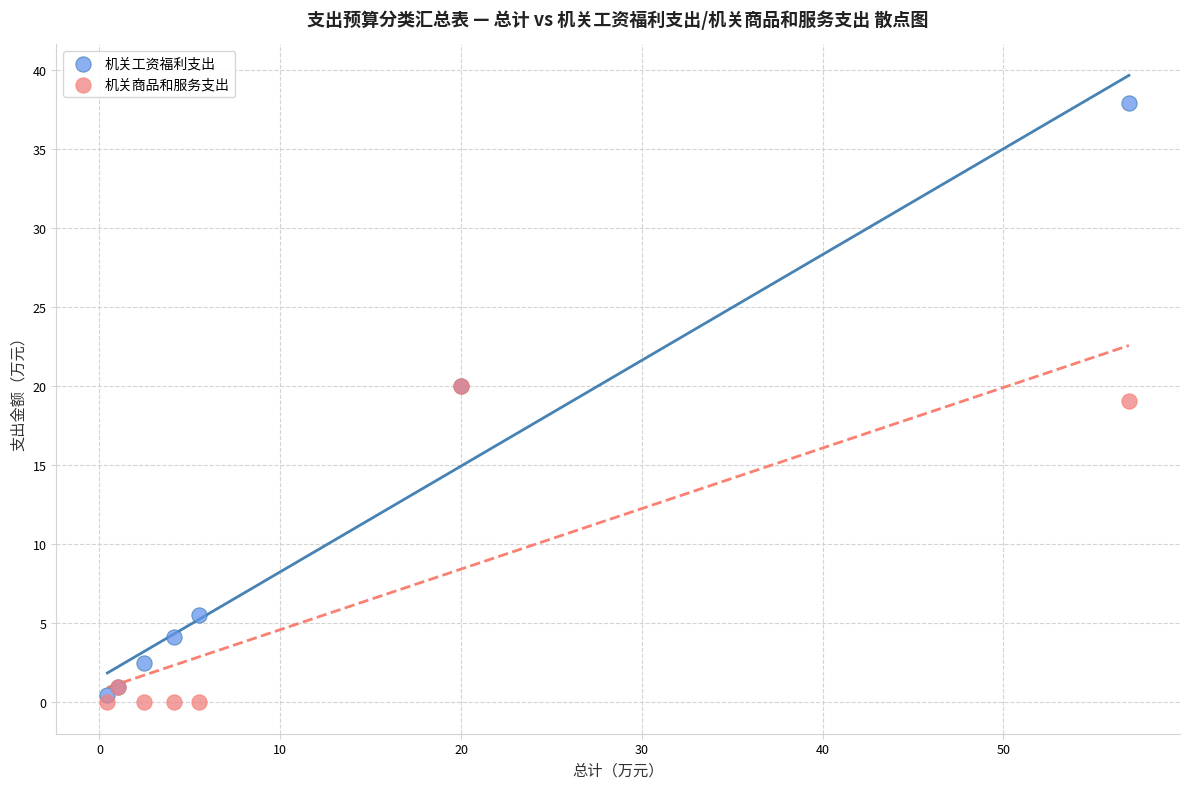

Which series contains the highest Y value?

机关工资福利支出